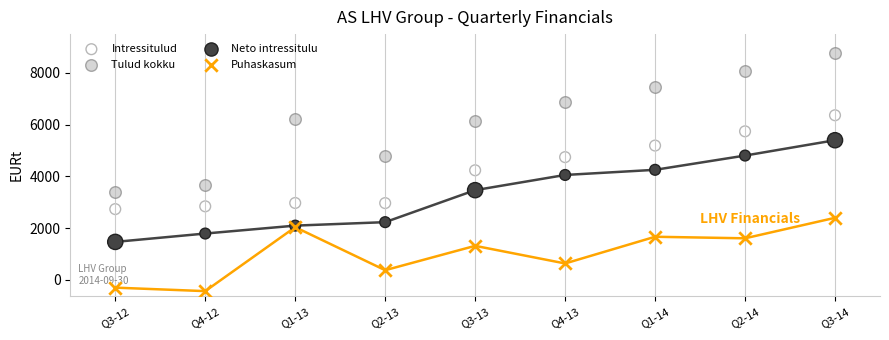

Which series contains the lowest Y value?

Puhaskasum